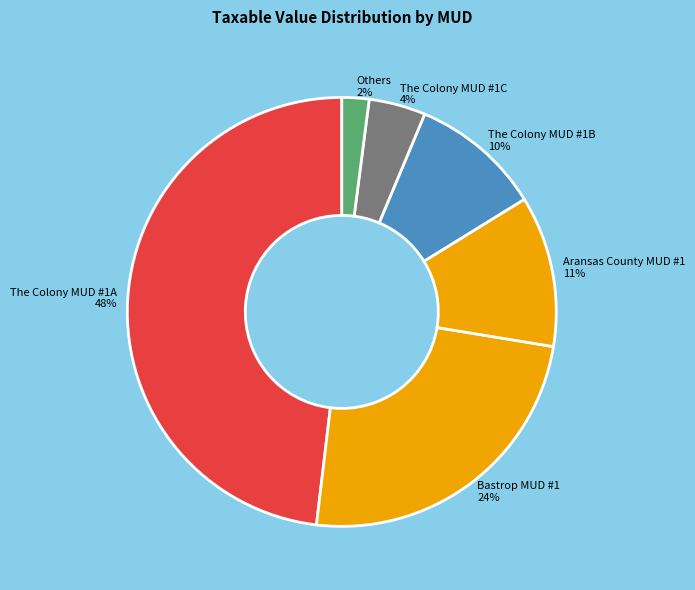

Rank the categories by value from lowest to highest.

Others 2%, The Colony MUD #1C 4%, The Colony MUD #1B 10%, Aransas County MUD #1 11%, Bastrop MUD #1 24%, The Colony MUD #1A 48%